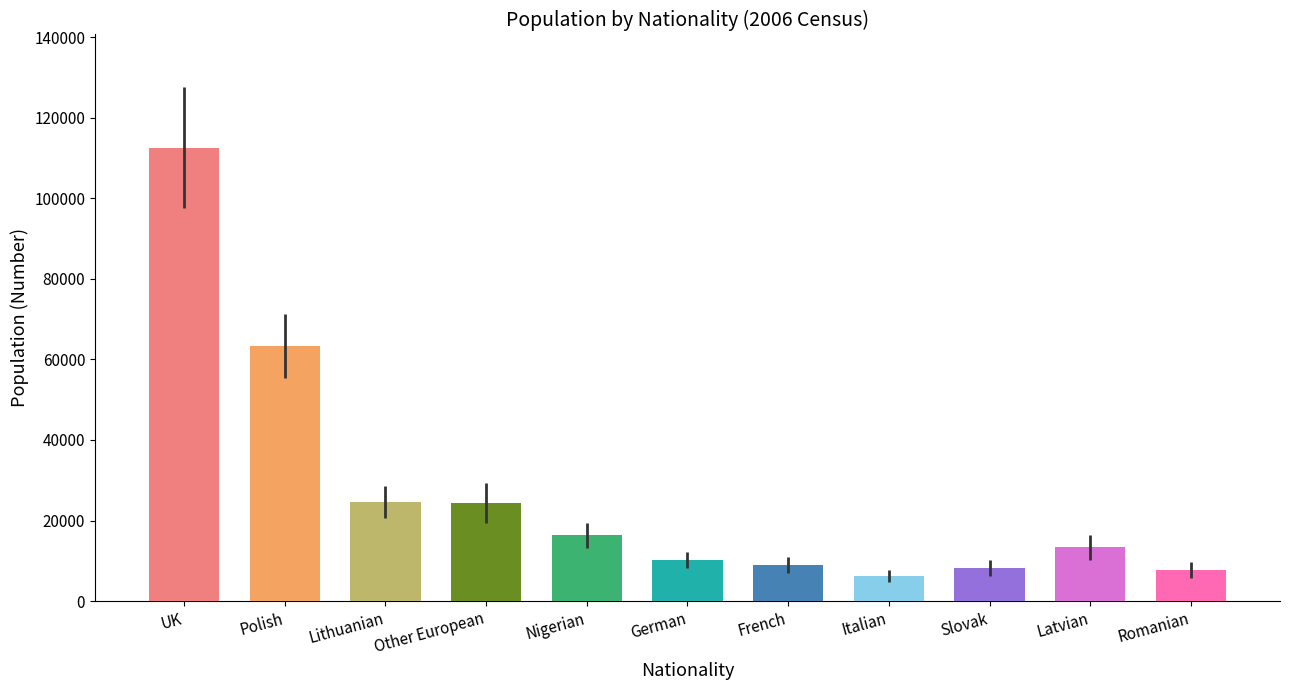

Approximately how many times larger is the value at German compared to Lithuanian?

0.4